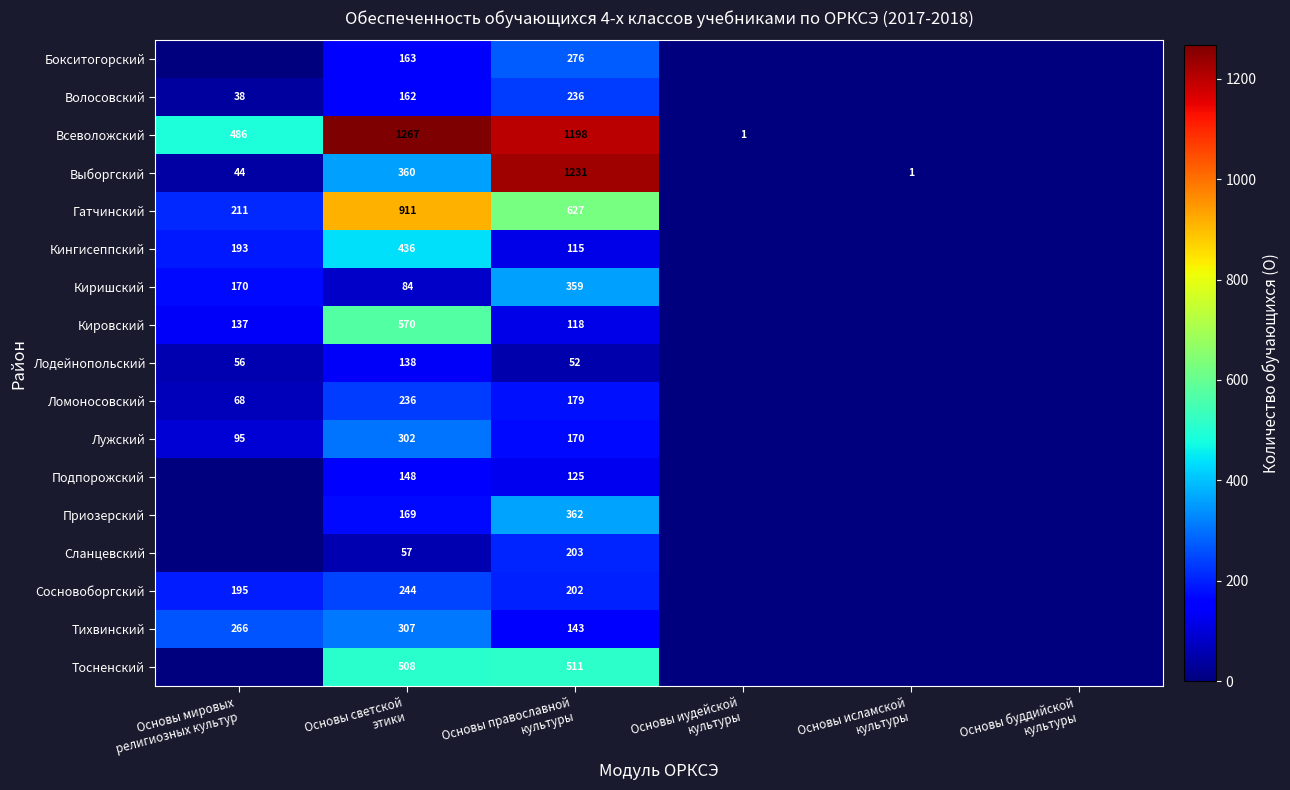

What is the difference between the maximum and minimum values in the Подпорожский series?

148